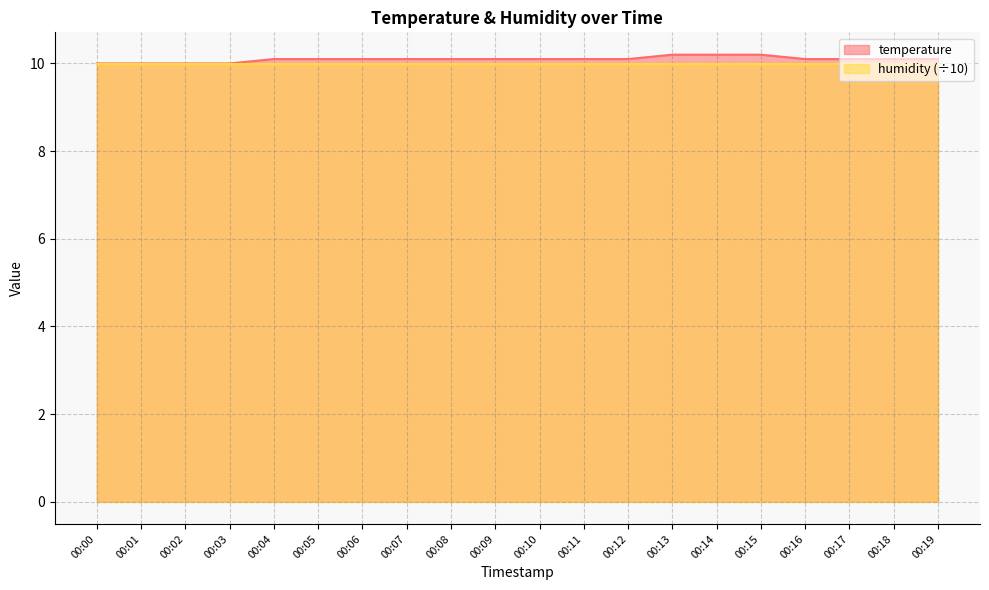

What value does the data have at 00:14?

10.2